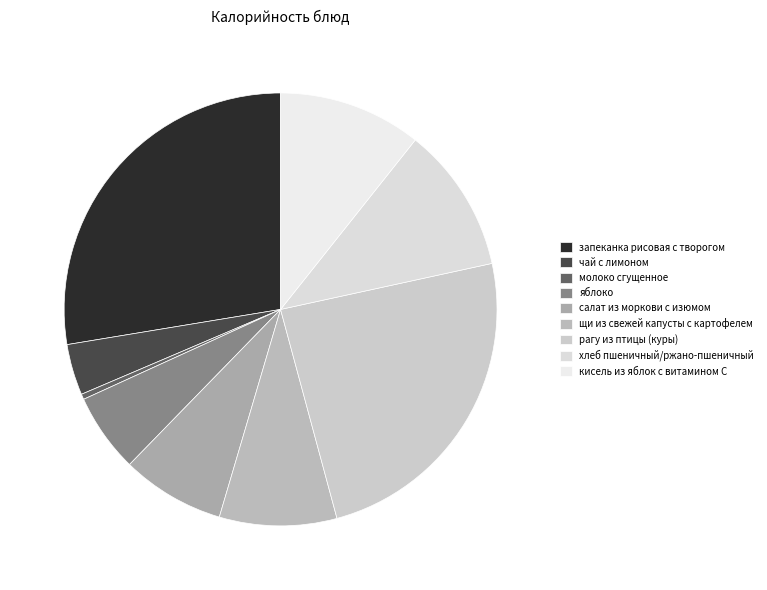

Does молоко сгущенное account for over 50% of the chart?

No